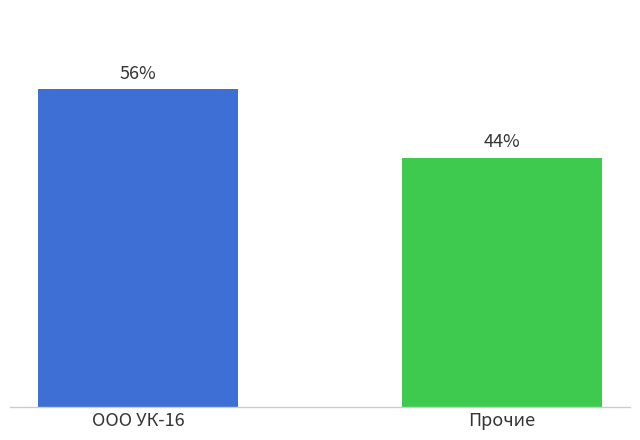

Between ООО УК-16 and Прочие, which is larger?

ООО УК-16